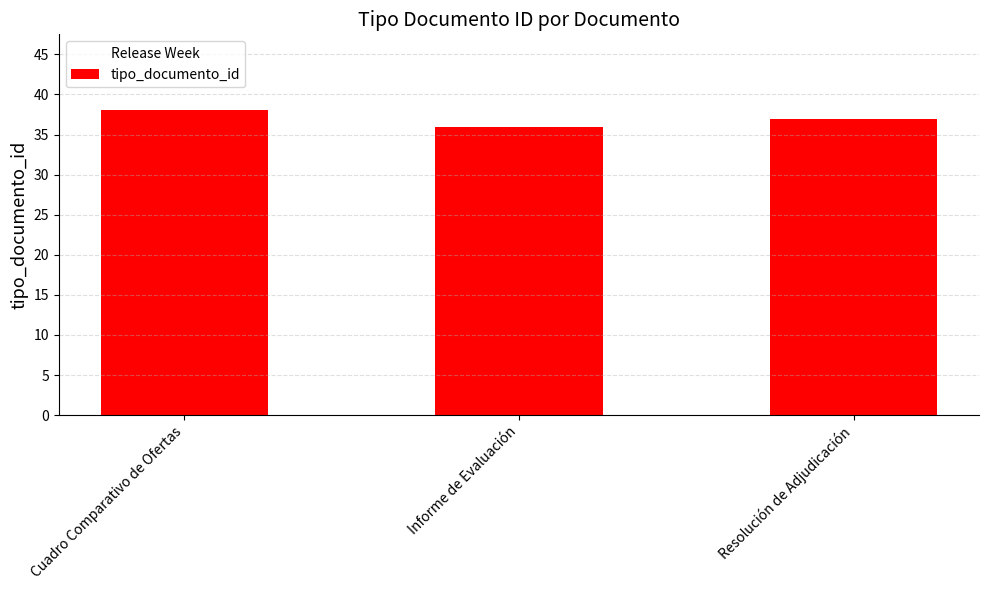

Where does the data first go above 37?

Cuadro Comparativo de Ofertas